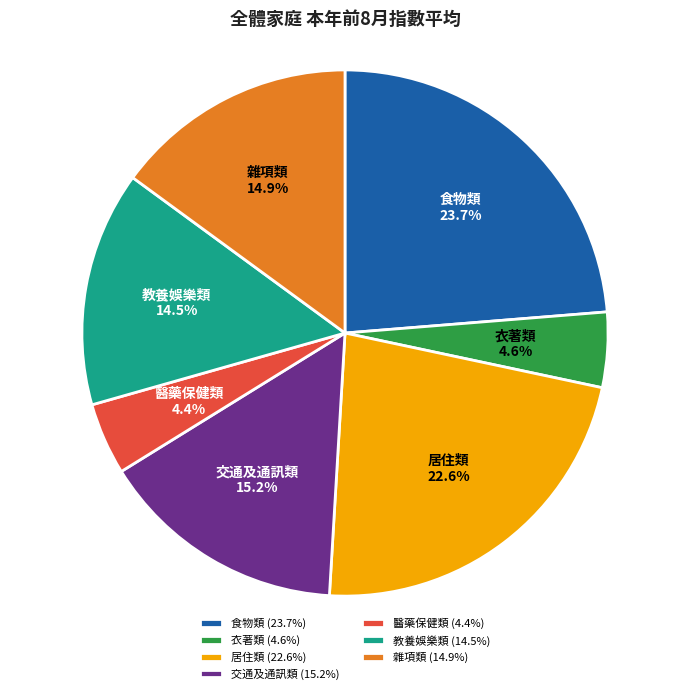

What is the ratio of the value at 雜項類 to the value at 醫藥保健類?

3.4